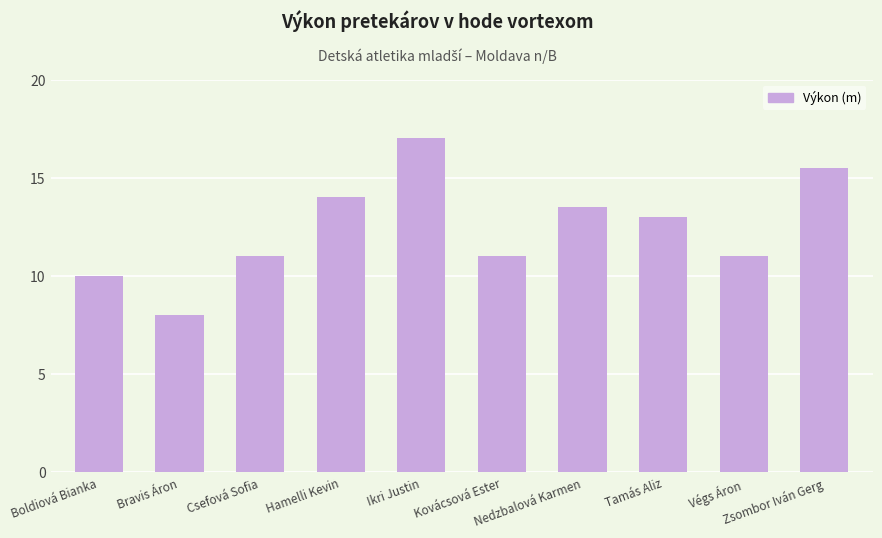

What is the label of the 10th bar from the right?

Boldiová Bianka